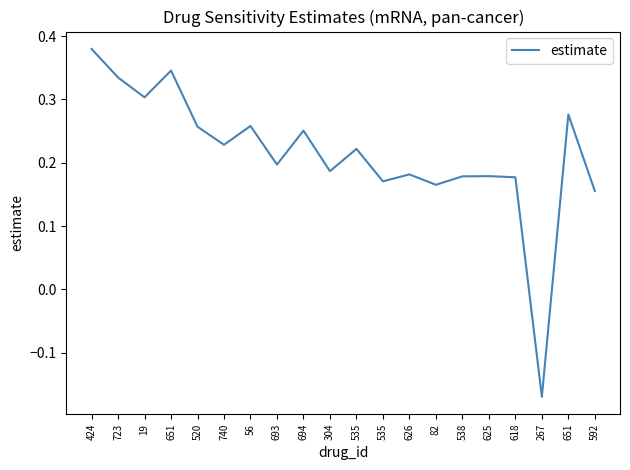

True or false: the data shows 0.2 at 625.

True